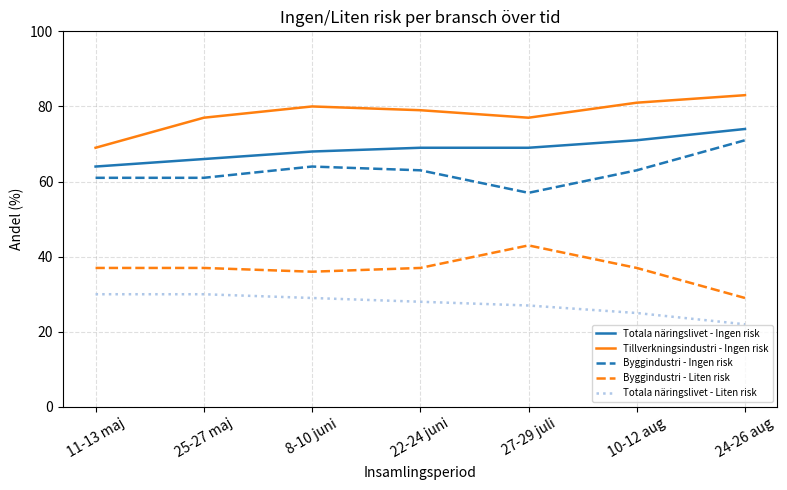

The value of Tillverkningsindustri - Ingen risk at 25-27 maj is 77. True or false?

True